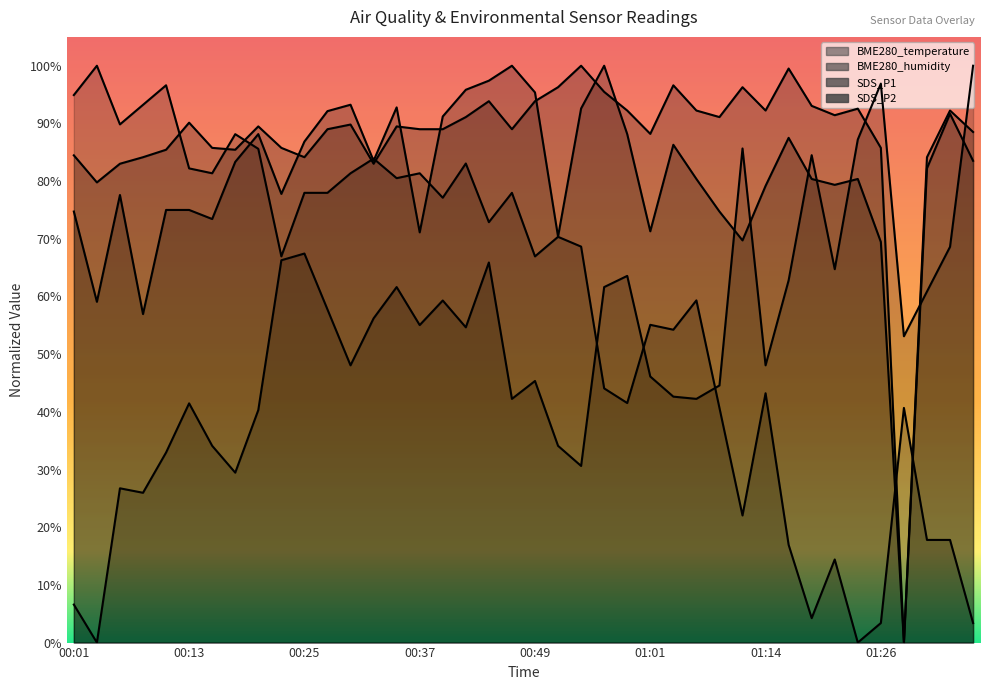

What are all the series names shown in the legend?

BME280_temperature, BME280_humidity, SDS_P1, SDS_P2